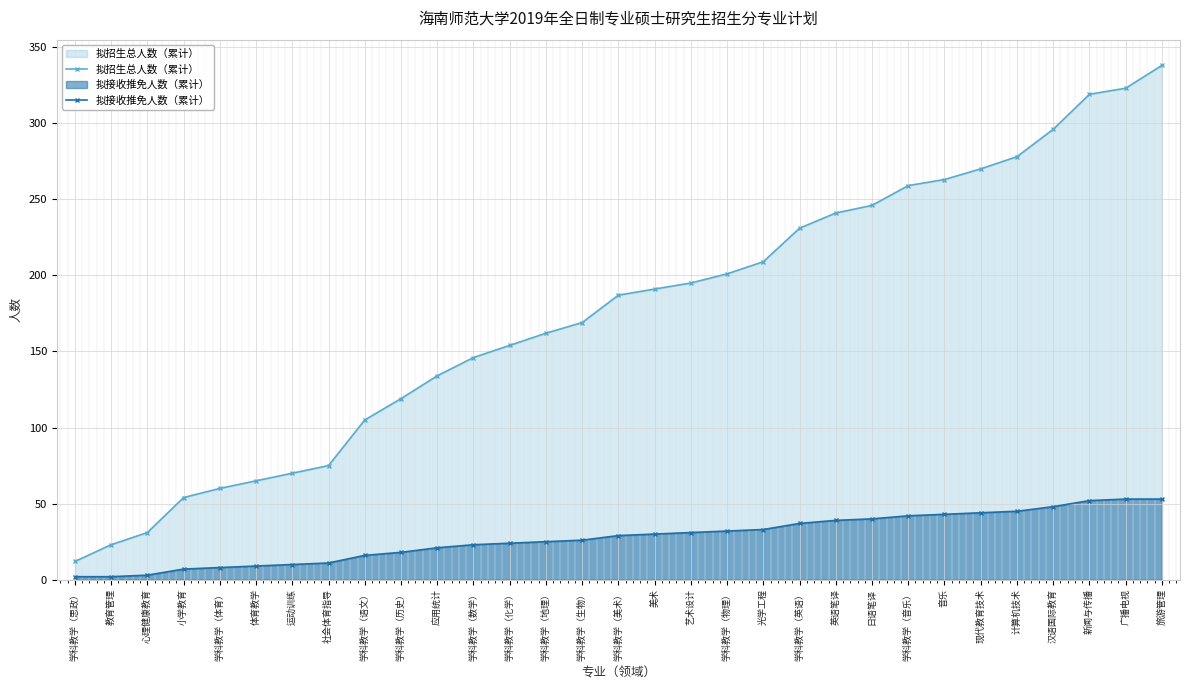

True or false: 拟招生总人数（累计） and 拟接收推免人数（累计） intersect in this chart.

False